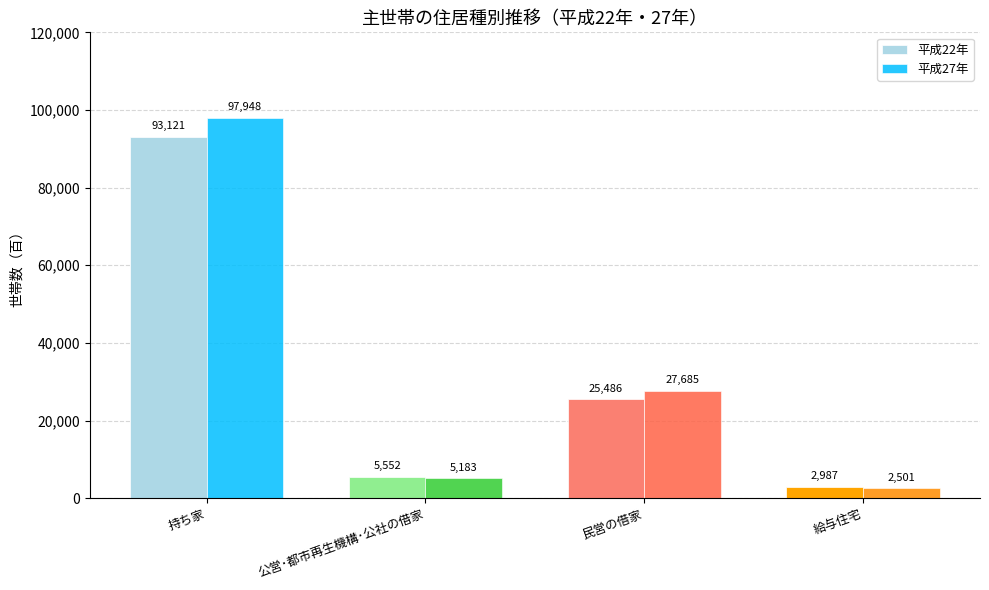

What is the sum of all 平成22年 values?

127146